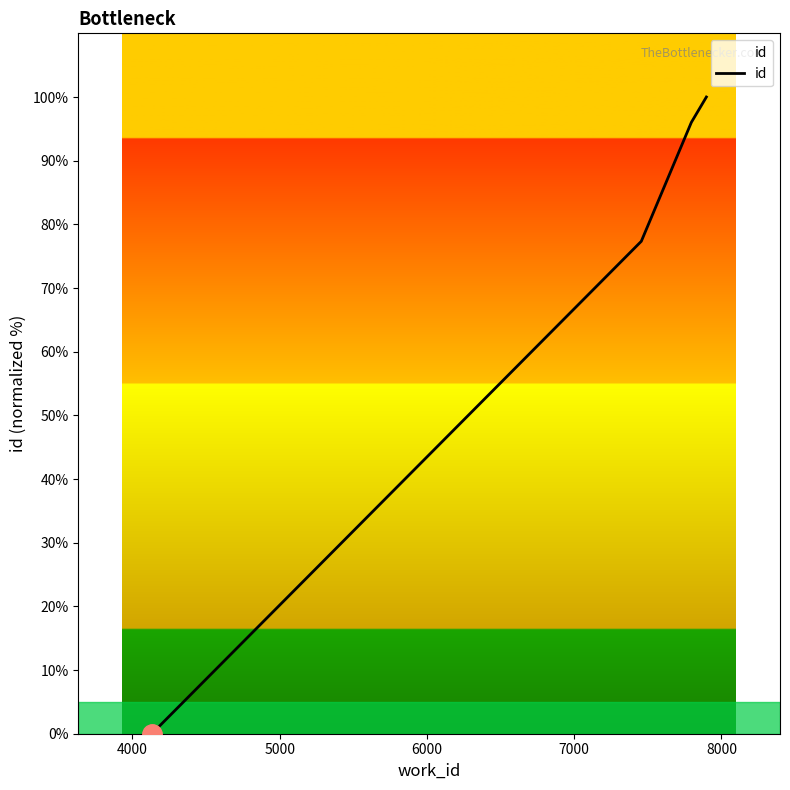

Is this an area chart (filled region under the line)?

No